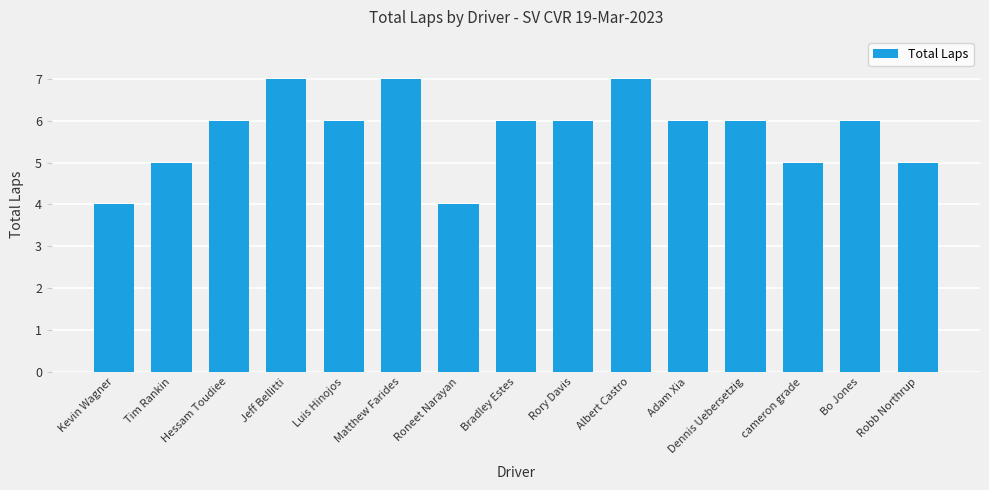

The value at Bo Jones is 6. True or false?

True